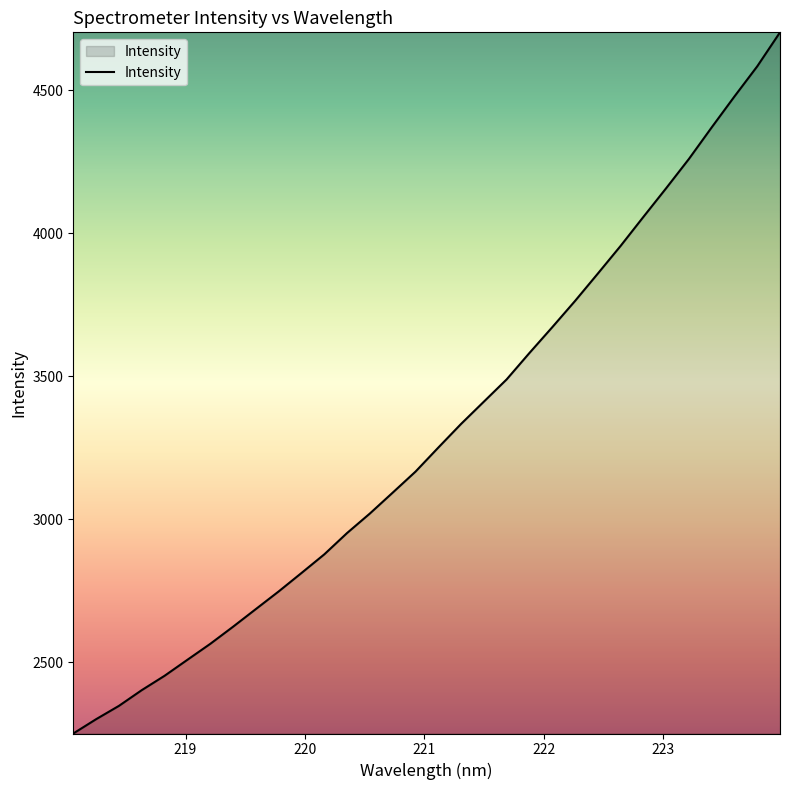

Does the chart display data point markers on the line(s)?

No